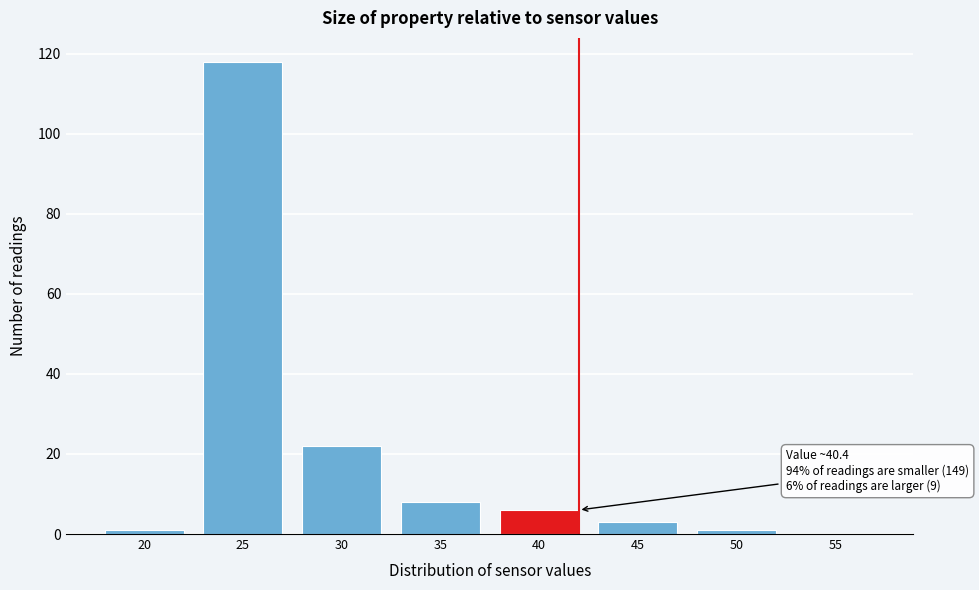

Reading left to right, extract all data points from this chart.

20=1	25=118	30=22	35=8	40=6	45=3	50=1	55=0